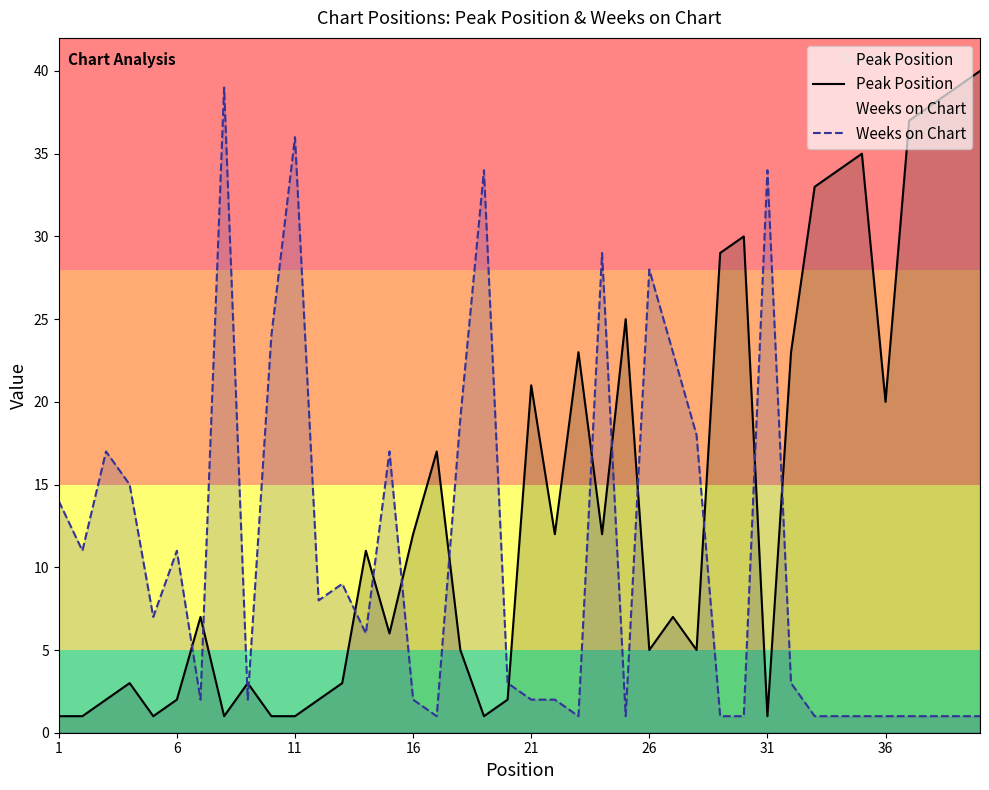

Which series has the largest total across all categories?

Peak Position